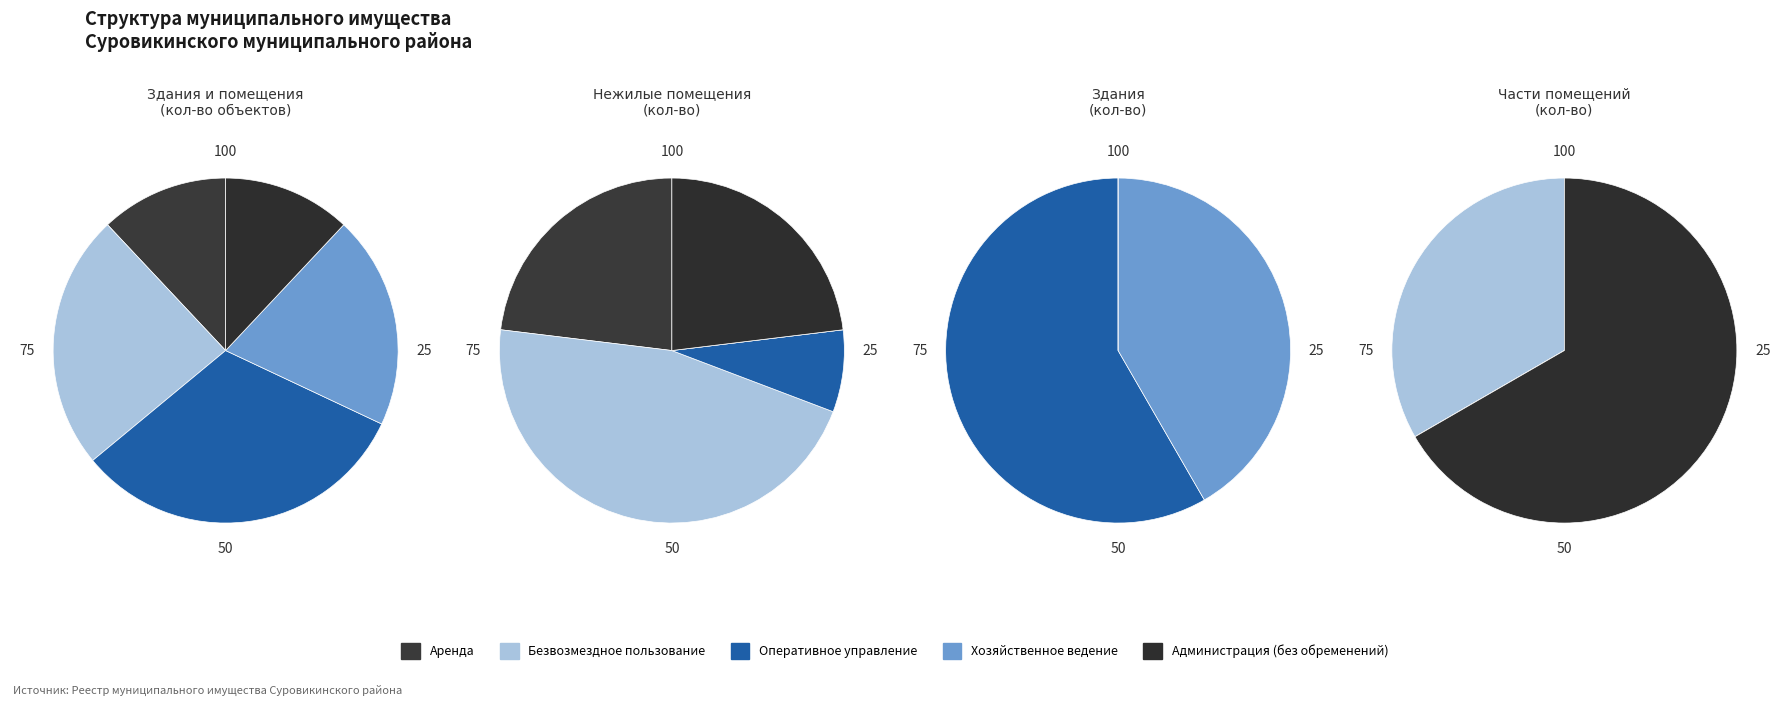

Which slice is the largest?

Оперативное управление